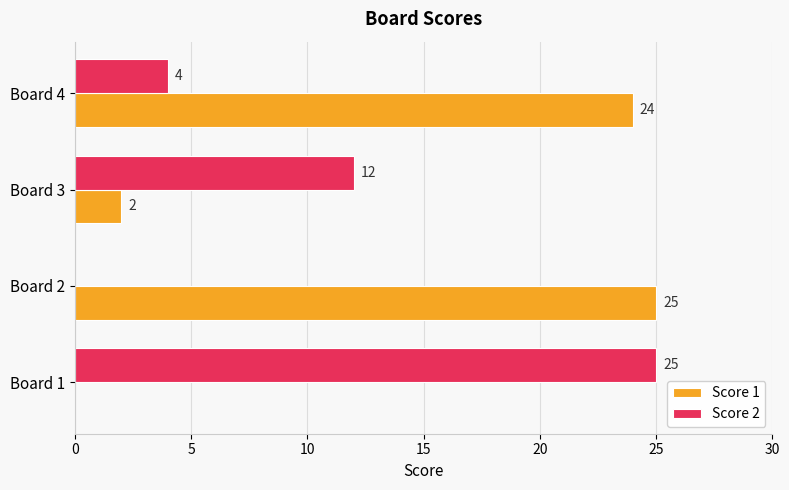

Which category has the highest value in the Score 1 series?

Board 2